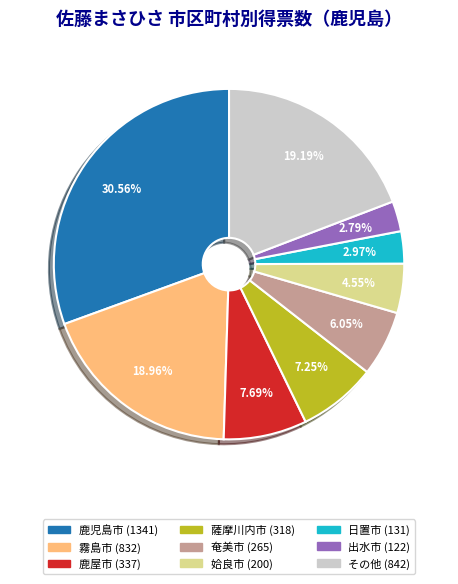

Is there any slice that represents more than half of the pie?

No